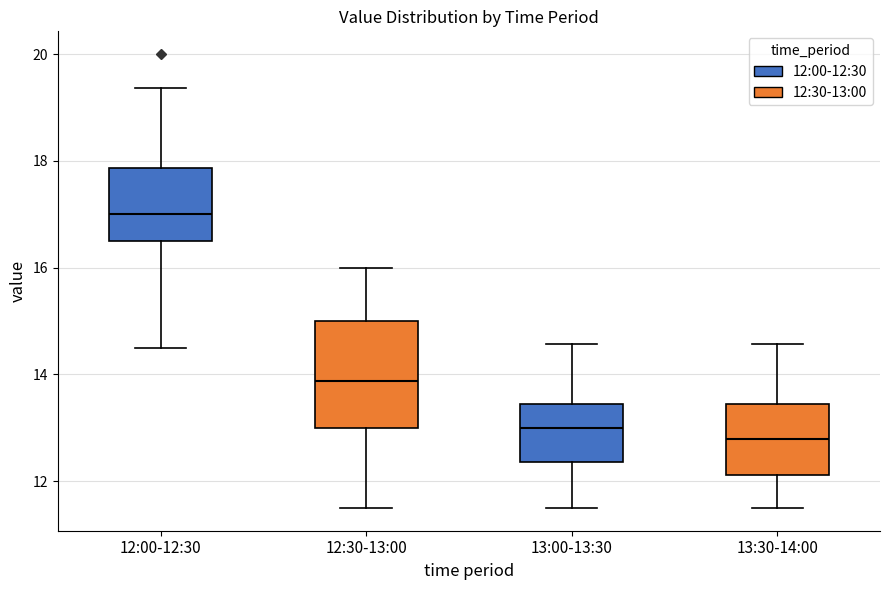

Where does the upper whisker of the box for 13:30-14:00 end on the y-axis? The values are not printed on the chart, so give them approximately, as read against the axis.

14.6